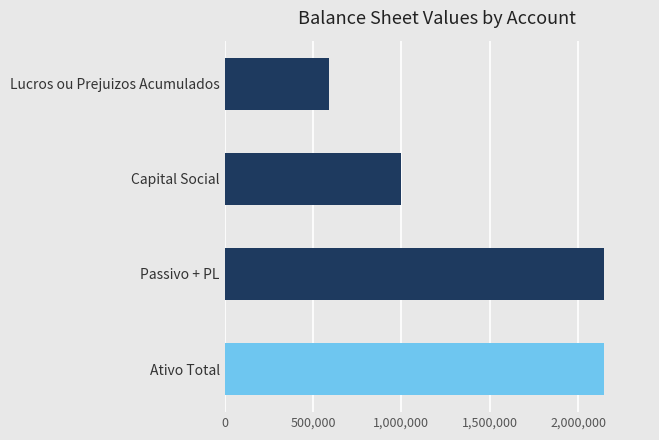

What are all the series names shown in the legend?

Ativo Total, Passivo + PL, Capital Social, Lucros ou Prejuizos Acumulados